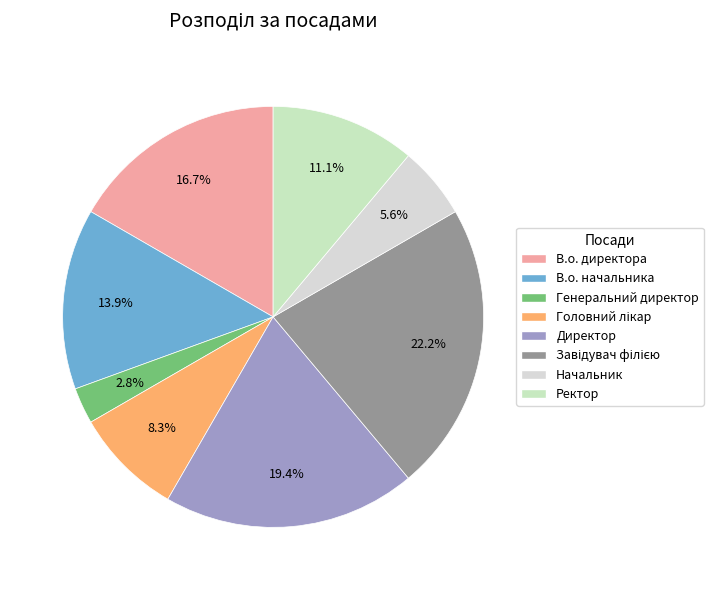

How many segments does this pie chart have?

8